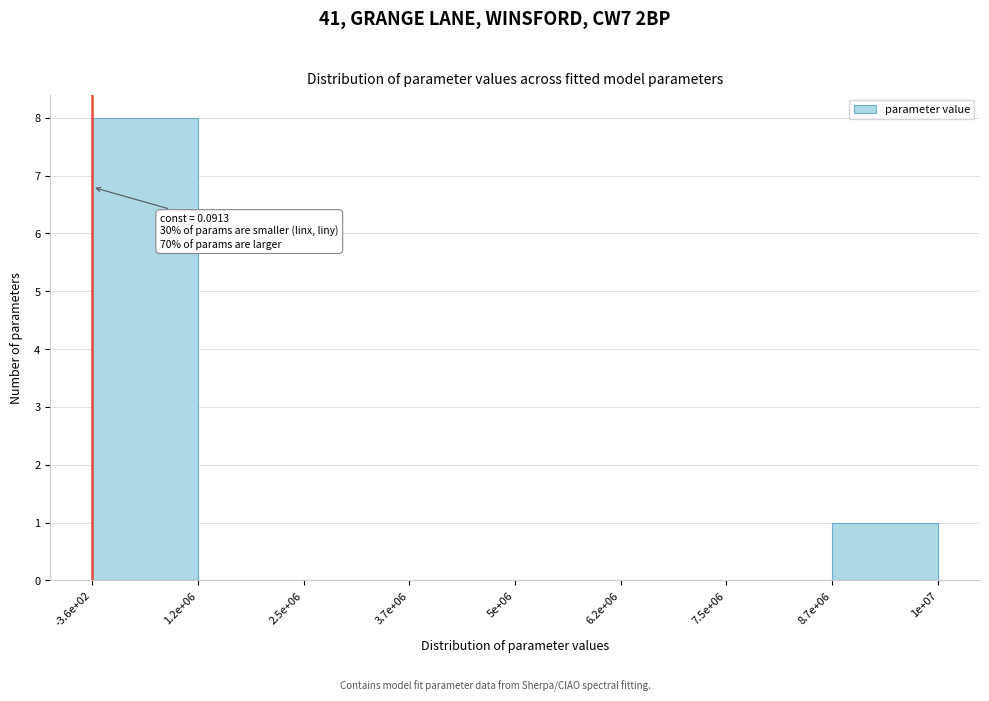

Reading right to left, extract all data points from this chart.

8.7e+06=1	7.5e+06=0	6.2e+06=0	5e+06=0	3.7e+06=0	2.5e+06=0	1.2e+06=0	-3.6e+02=8